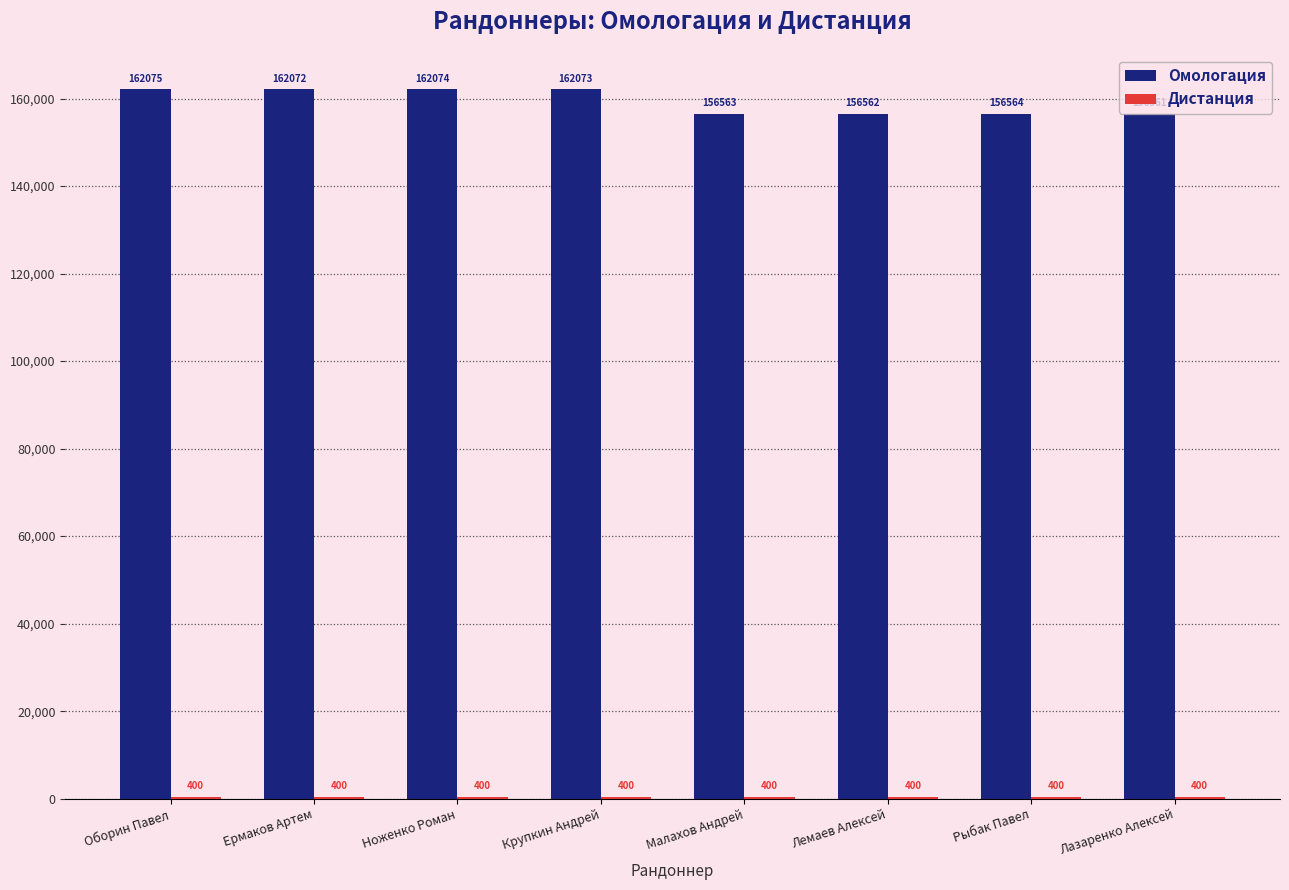

Are the bars grouped side by side (vs. stacked)?

Yes